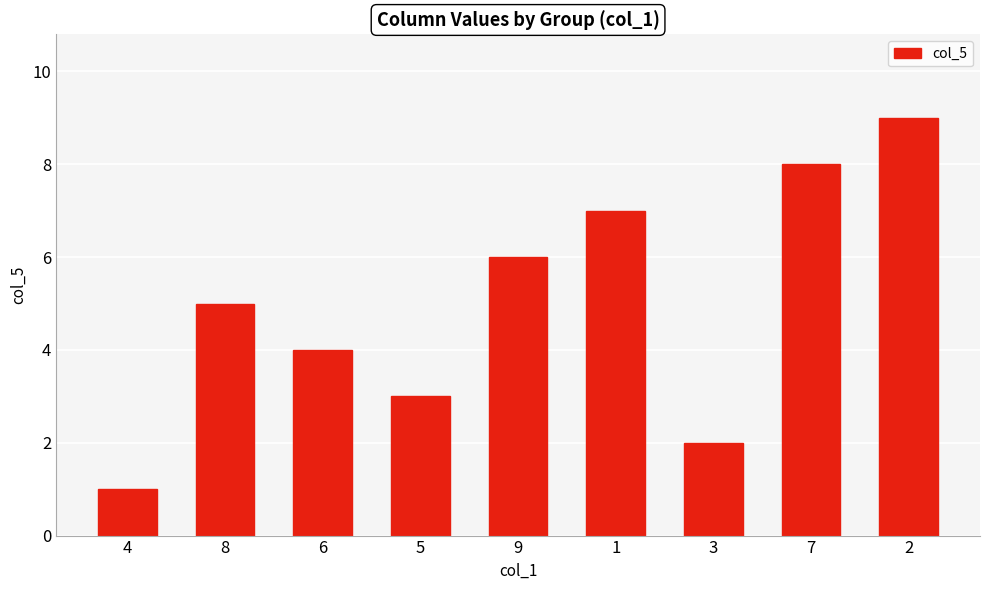

The chart shows a value of 3 at 5. True or false?

True